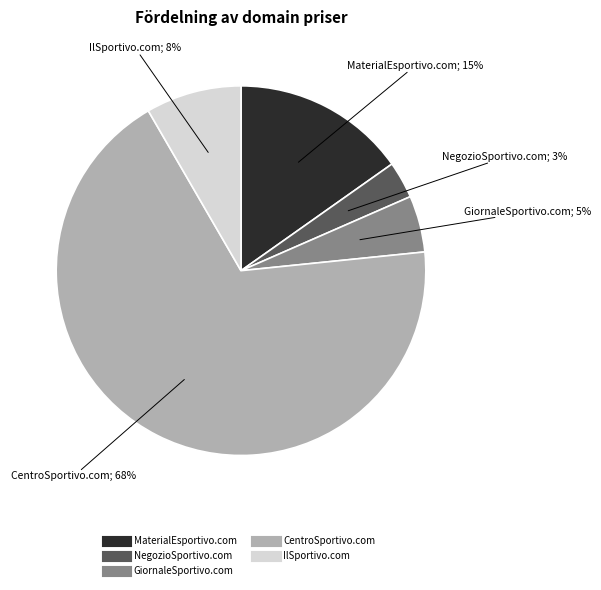

How many slices are in this pie chart?

5